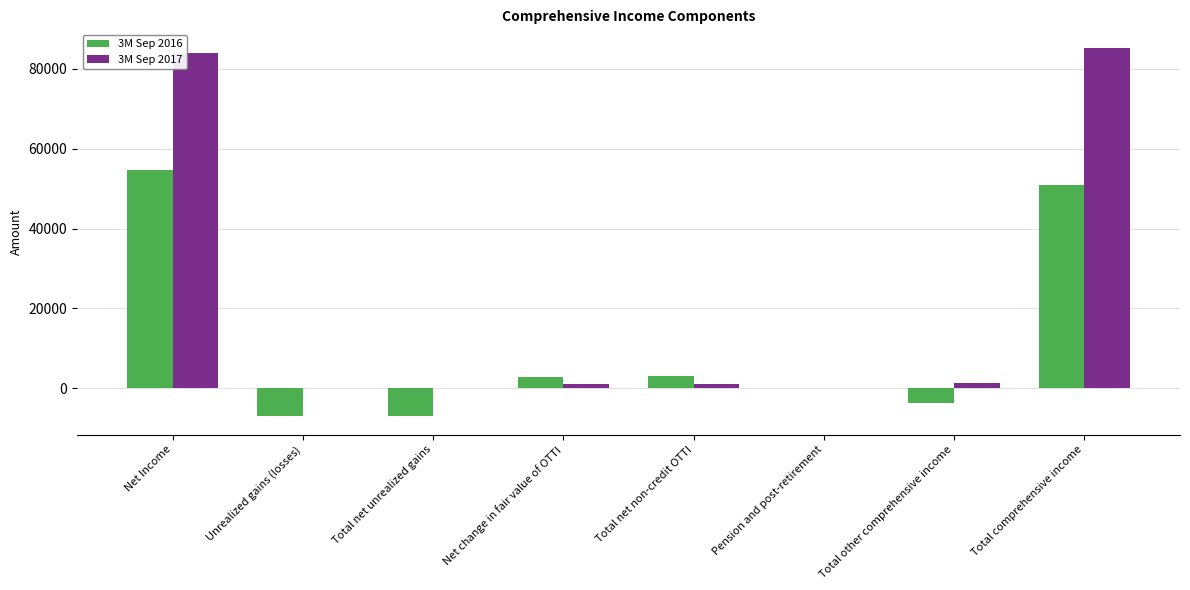

Is it true that 3M Sep 2017 equals 85228 at Total comprehensive income?

True